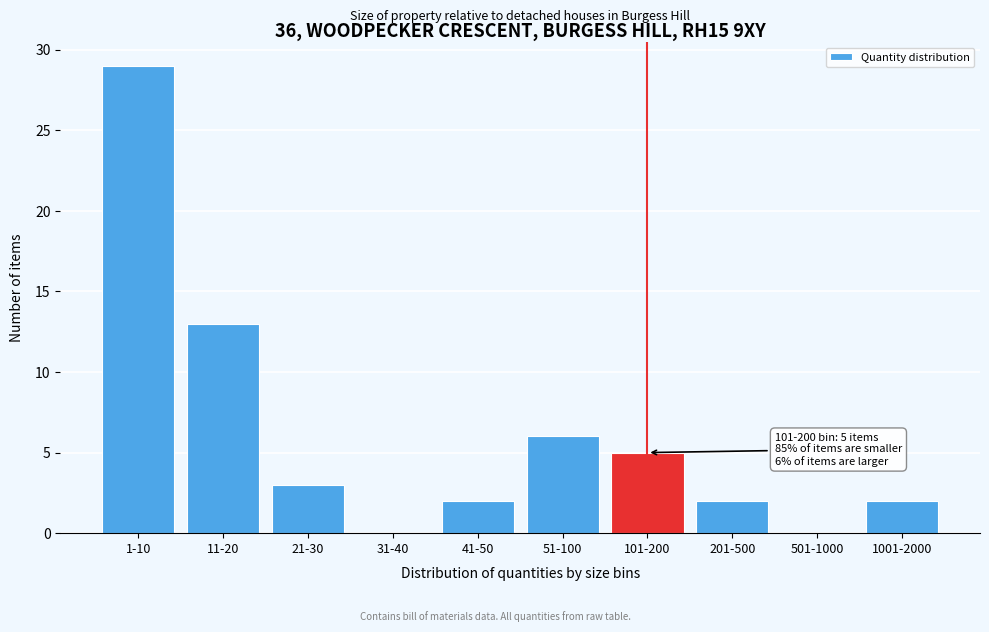

Reading left to right, what are all the values shown in this chart?

1-10=29	11-20=13	21-30=3	31-40=0	41-50=2	51-100=6	101-200=5	201-500=2	501-1000=0	1001-2000=2